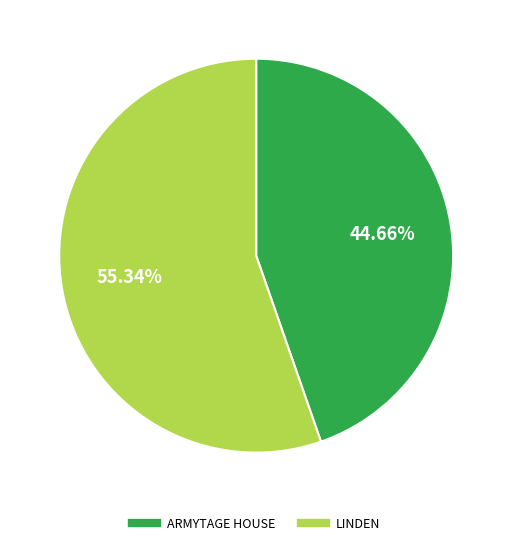

True or false: LINDEN accounts for 45% of the total.

False